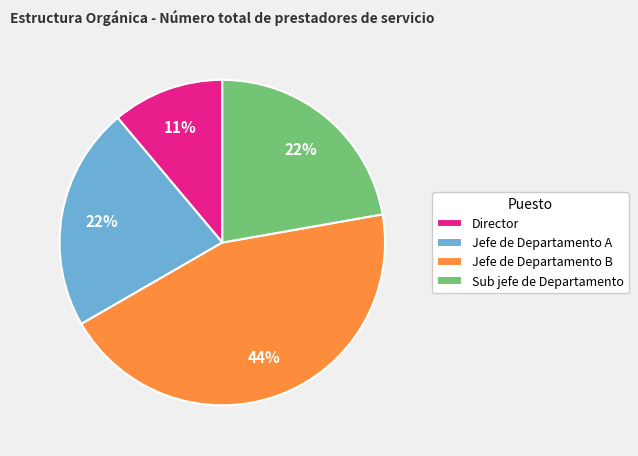

To the nearest percent, what is the average slice percentage?

25%